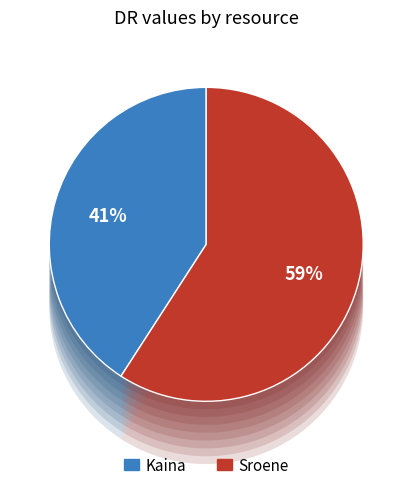

Which category has the biggest portion of the pie?

Sroene